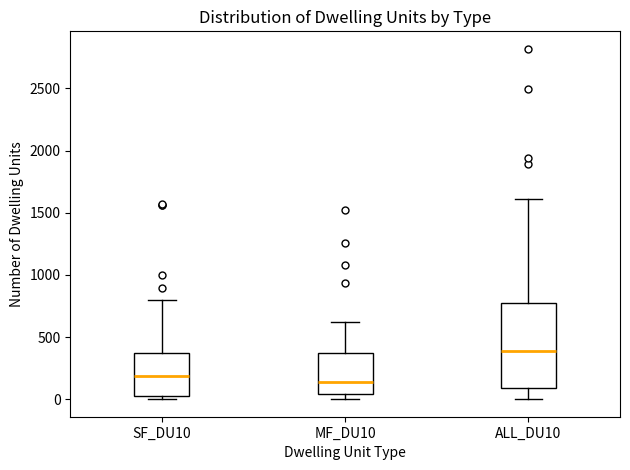

Which box's median line is the highest?

ALL_DU10